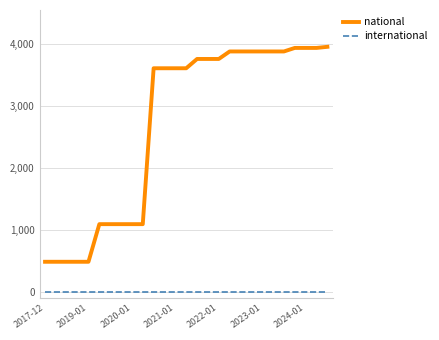

True or false: international and national cross at least once.

False